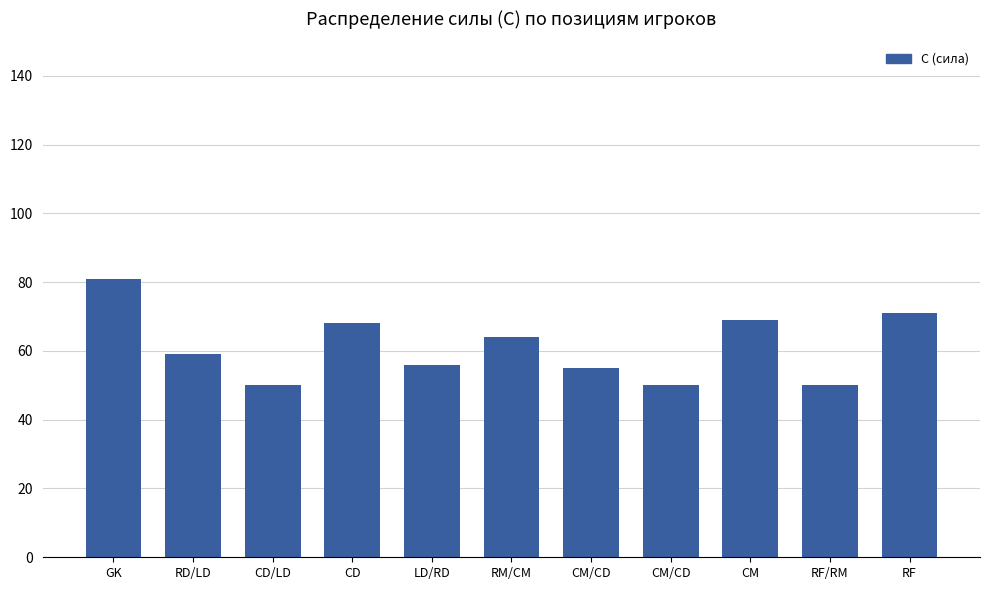

At which label is the value closest to 65?

RM/CM